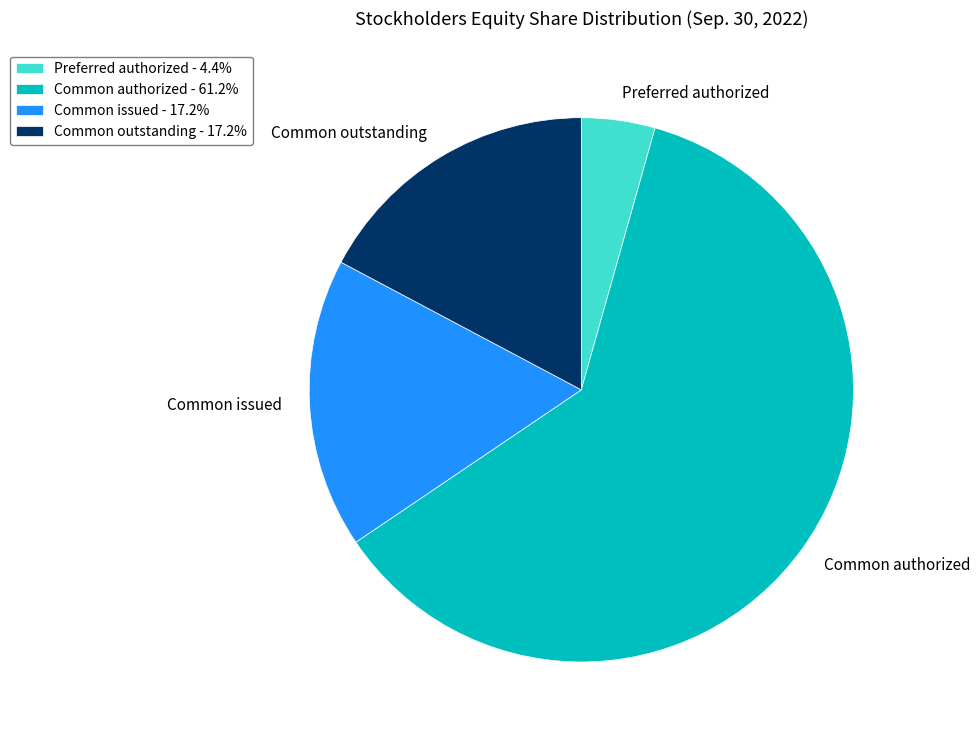

Is there any slice that represents more than half of the pie?

Yes